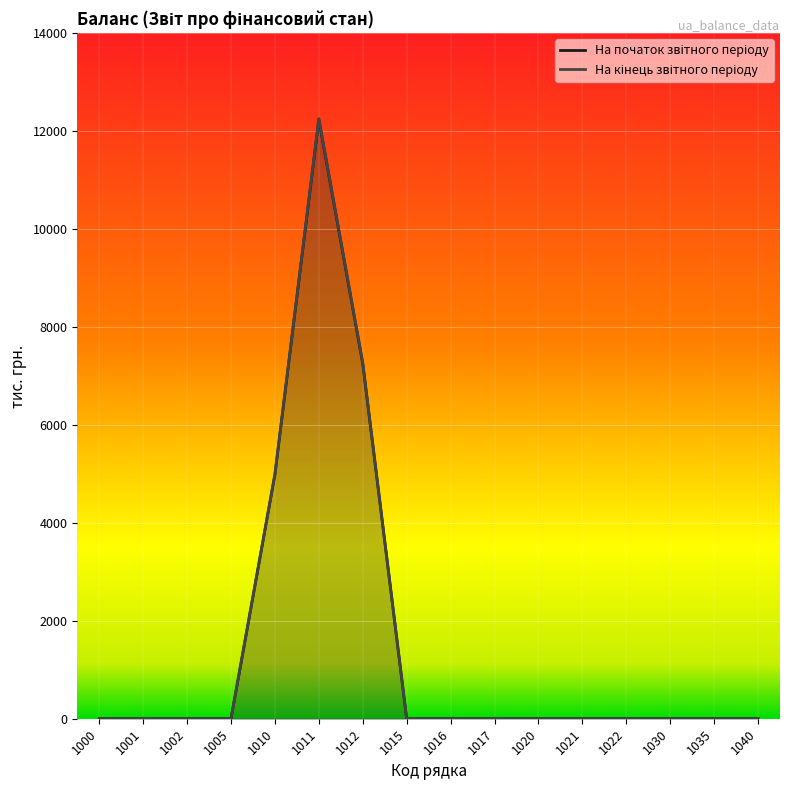

What is the total value across all series at 1011?

24492